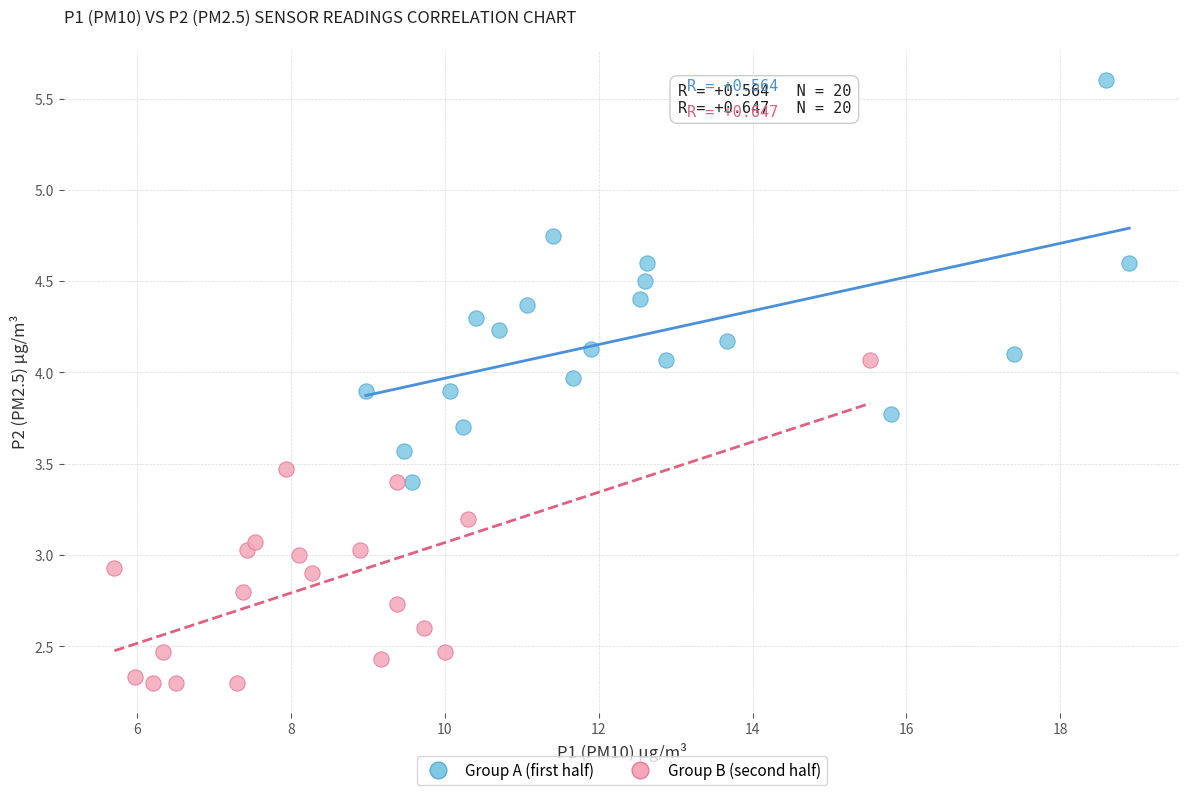

Which series contains the highest Y value?

Group A (first half)